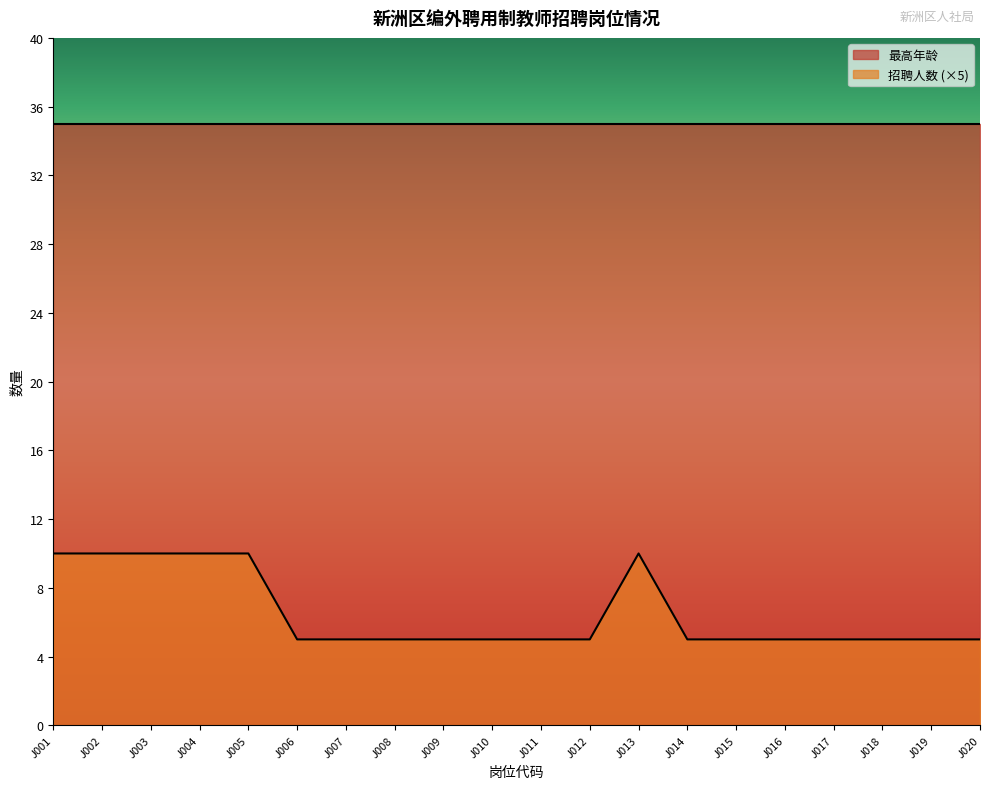

Which category has the highest value across all series?

J001